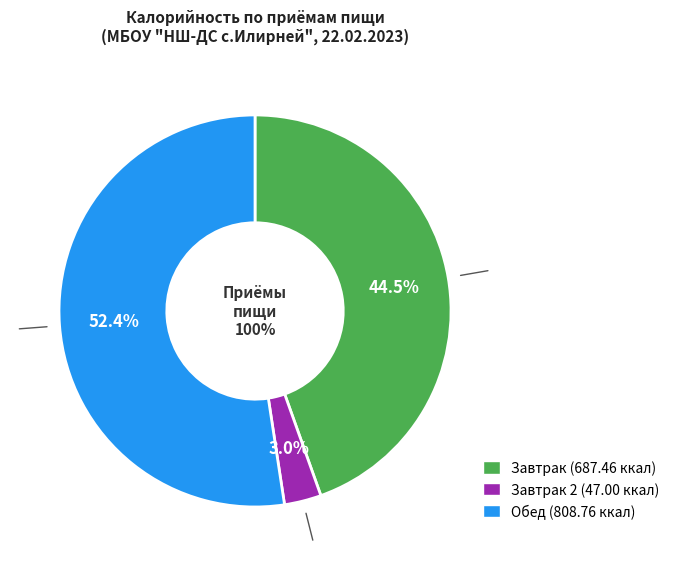

What is the smallest slice in the pie chart?

Завтрак 2